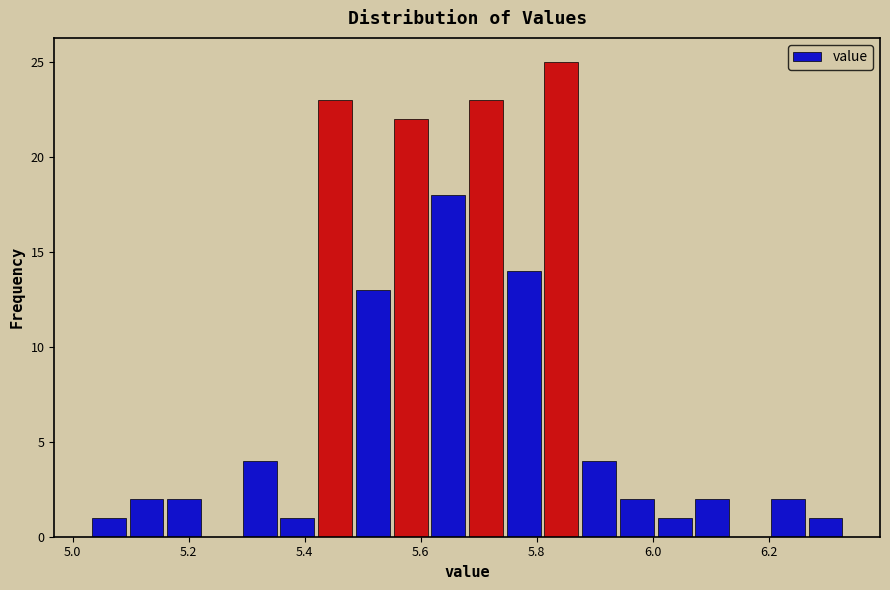

Around what value on the x-axis is the tallest bar? Give the approximate position of its centre, as read against the axis.

5.84